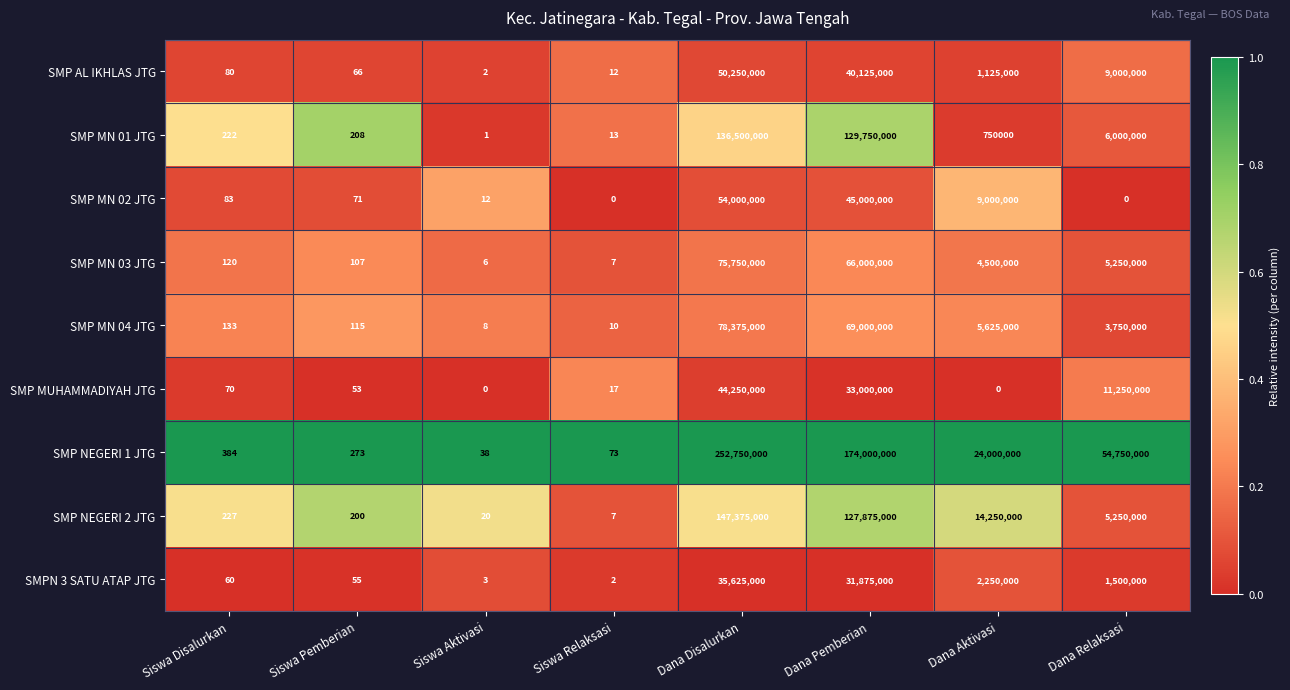

The SMP AL IKHLAS JTG series shows 2 at Siswa Aktivasi. True or false?

True